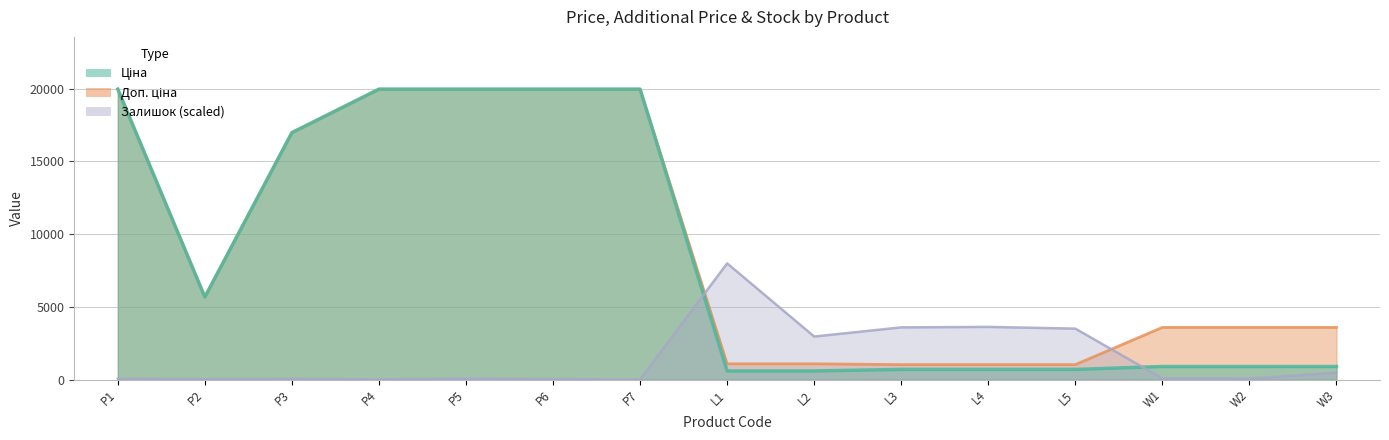

What is the difference between the maximum and second lowest values in the Доп. ціна series?

18939.5